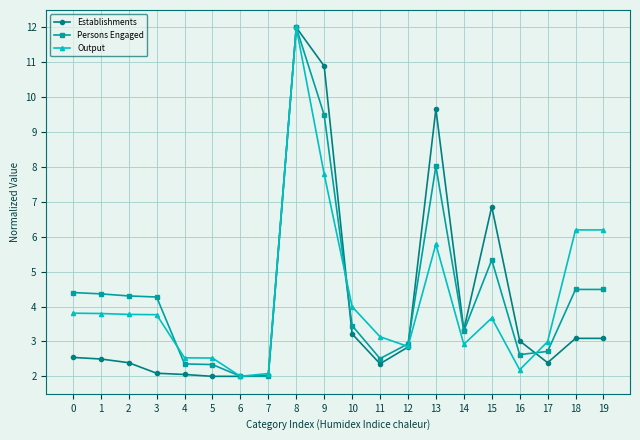

Is it true that Establishments equals 2.5 at 1?

True